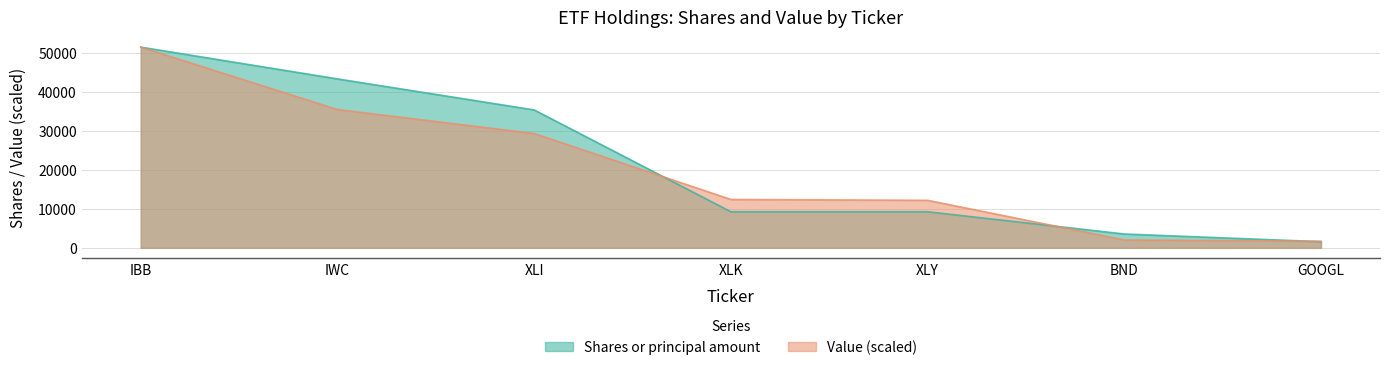

At how many categories does at least one series exceed 27115?

3